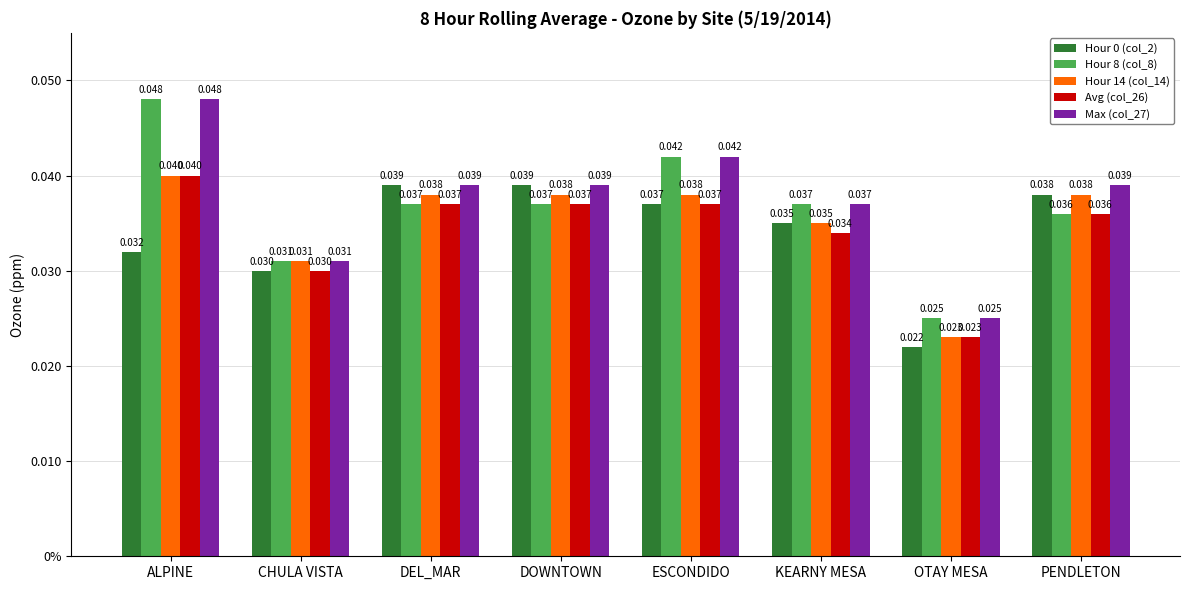

Does the chart contain any negative values?

No